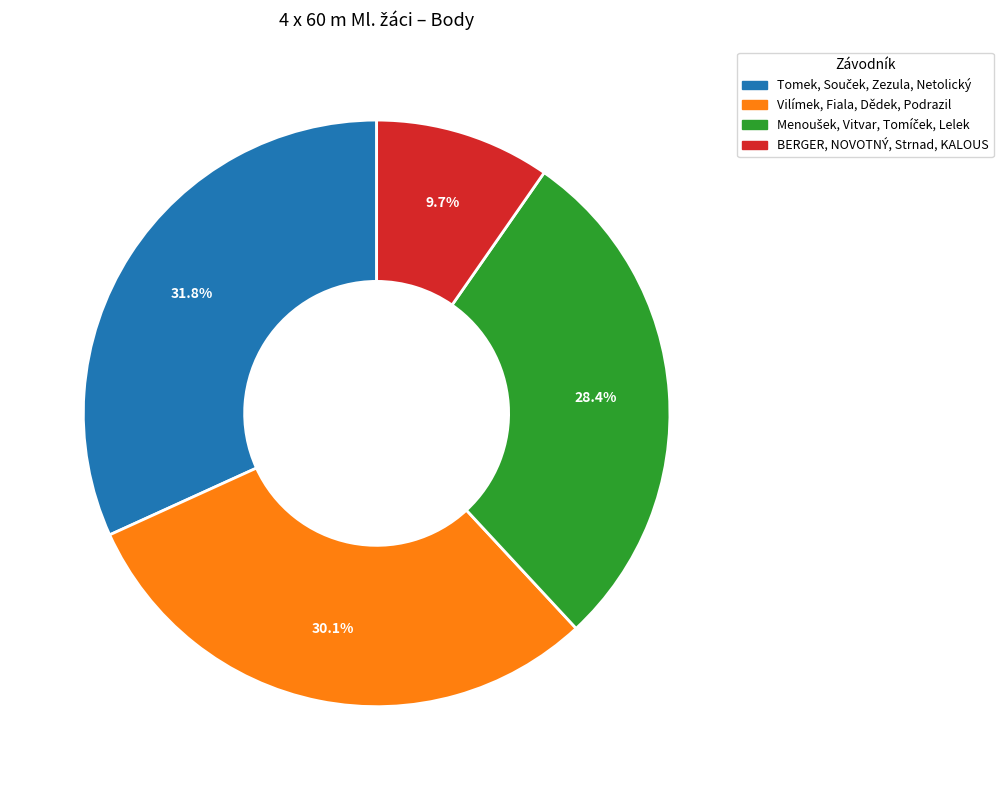

Is BERGER, NOVOTNÝ, Strnad, KALOUS the majority of the pie?

No